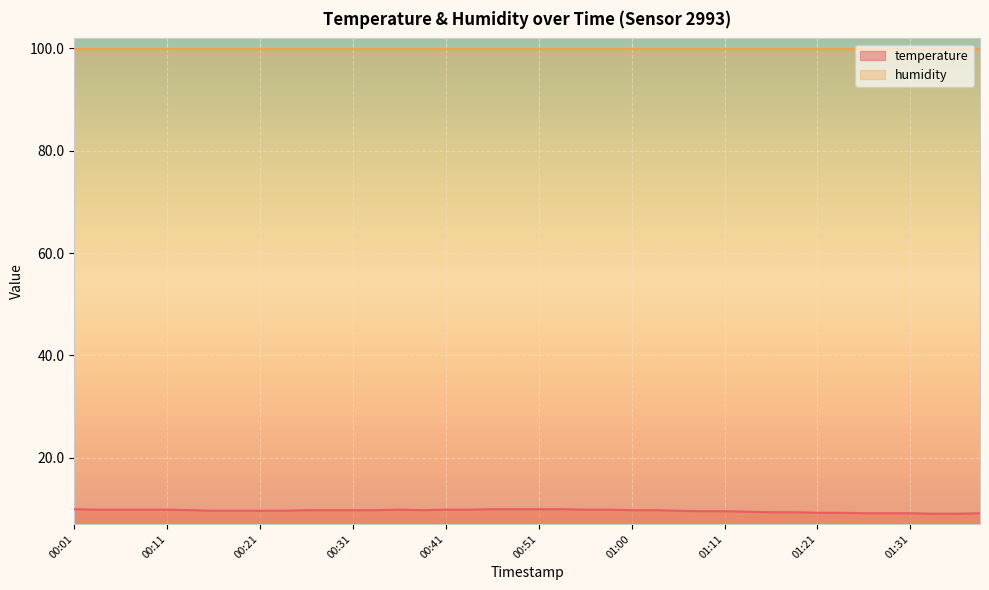

What is the change in value from 00:38 to 00:53?

+0.2